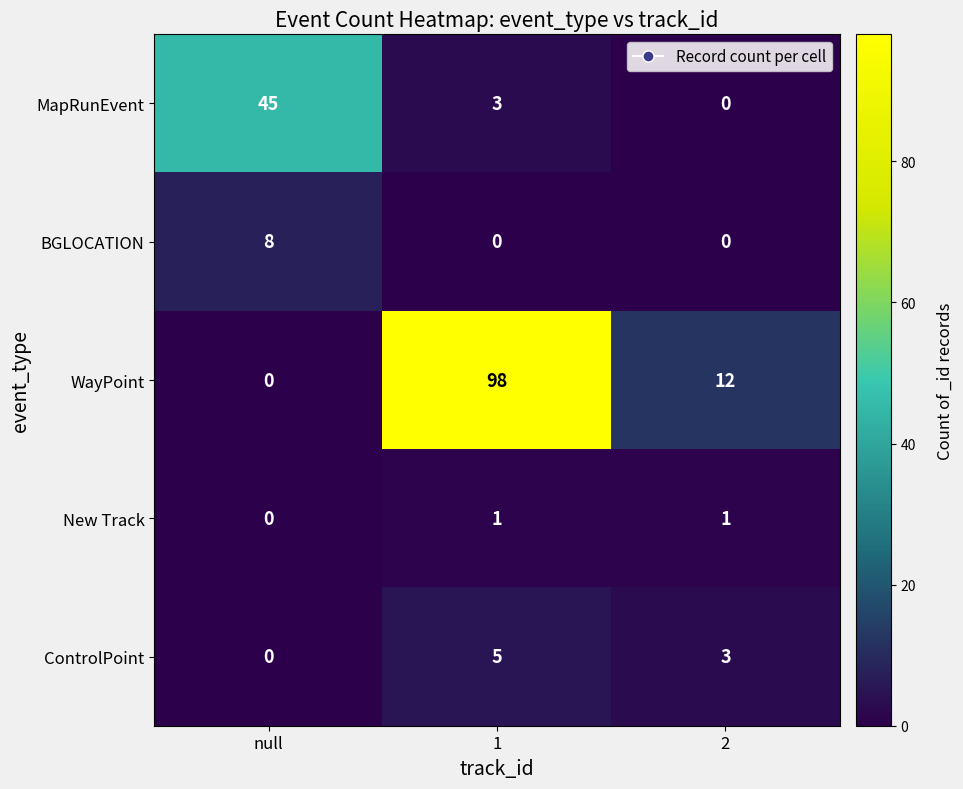

How many values in the ControlPoint series are below 3?

1